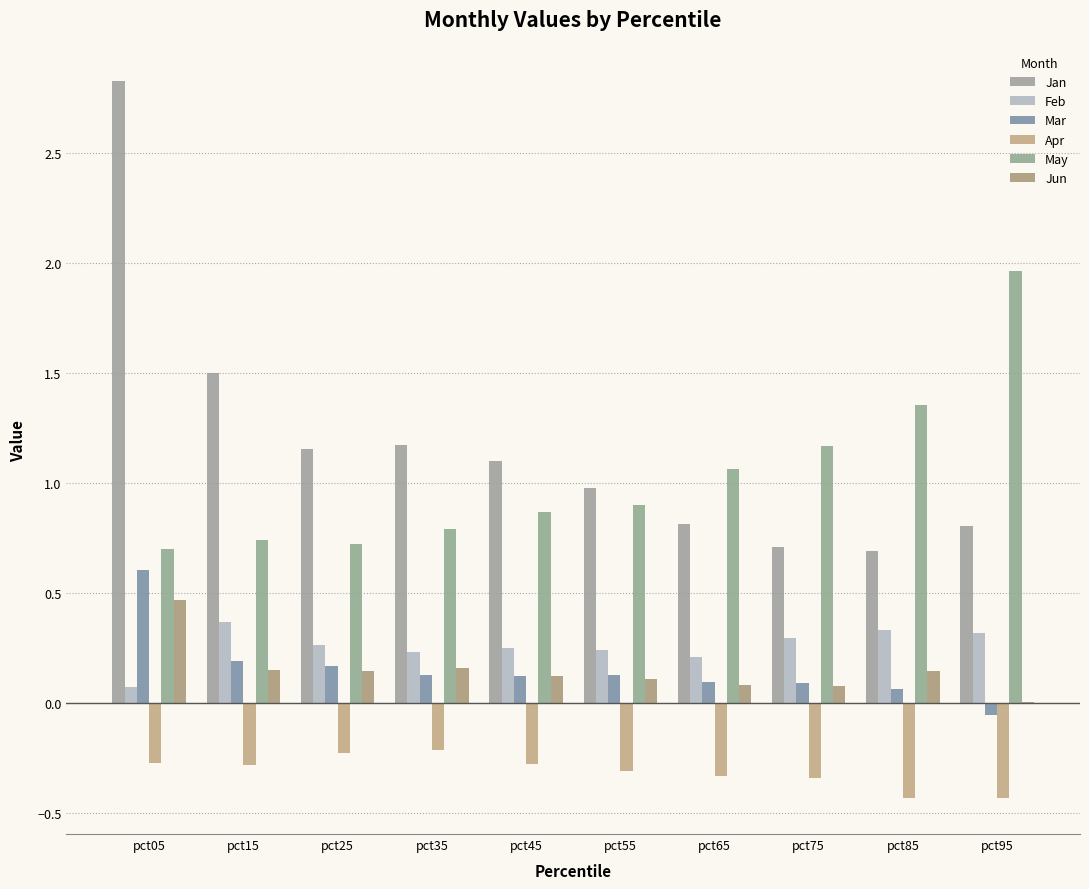

How many distinct data groups are displayed?

6